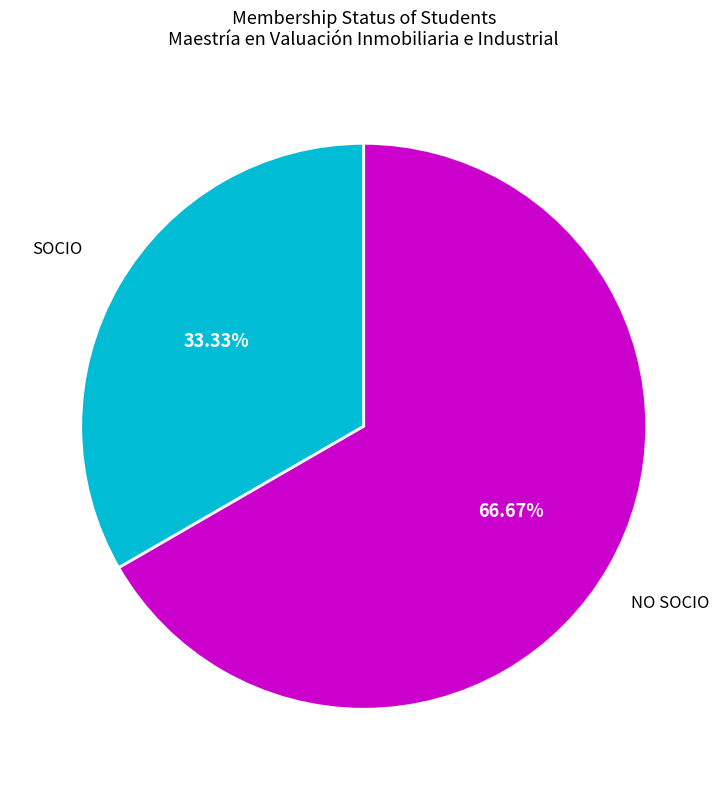

Does any single category account for the majority?

Yes